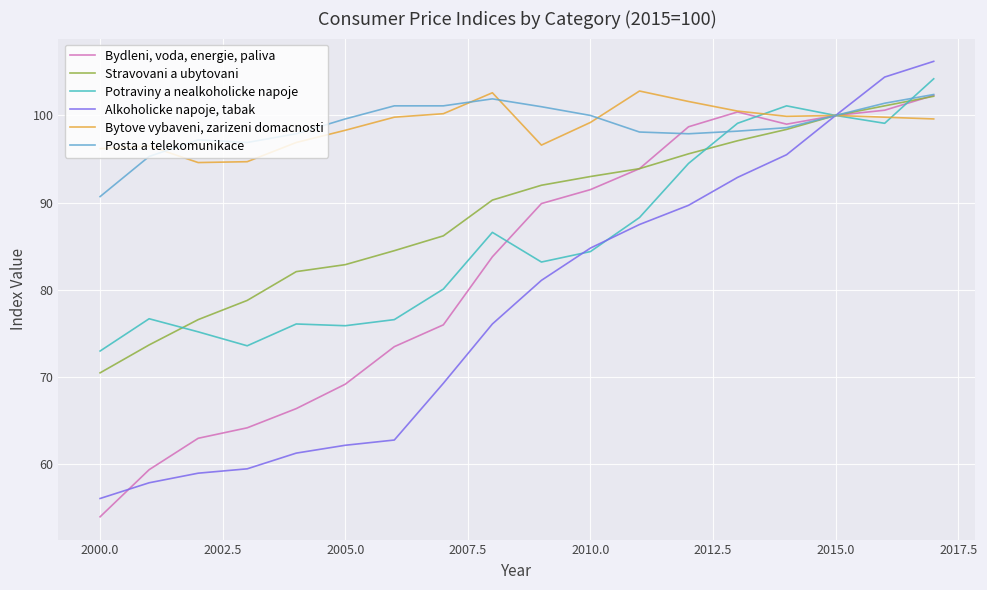

Which series has the largest range (max minus min)?

Alkoholicke napoje, tabak